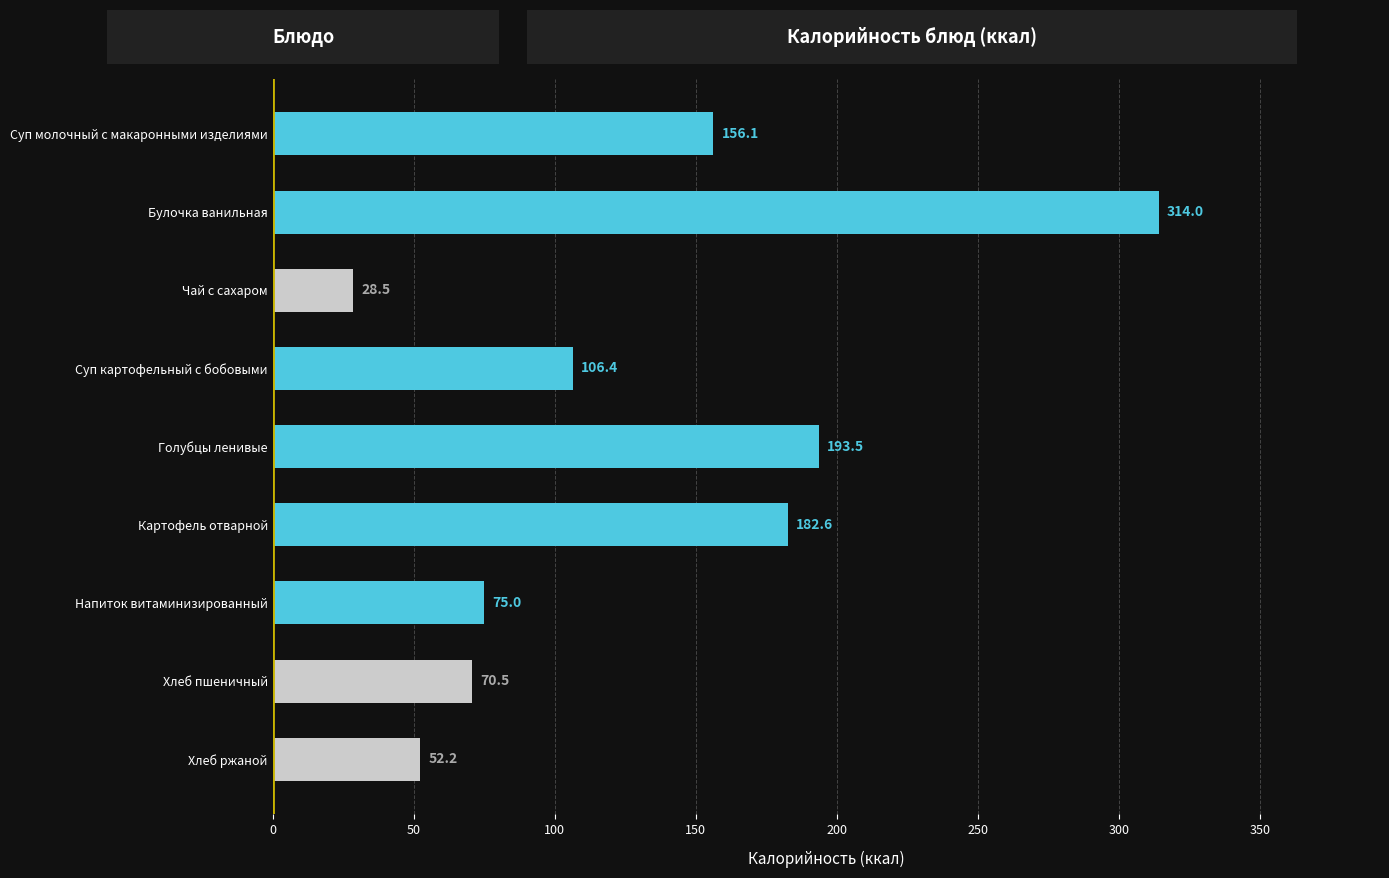

What is the sum of all values?

1178.7